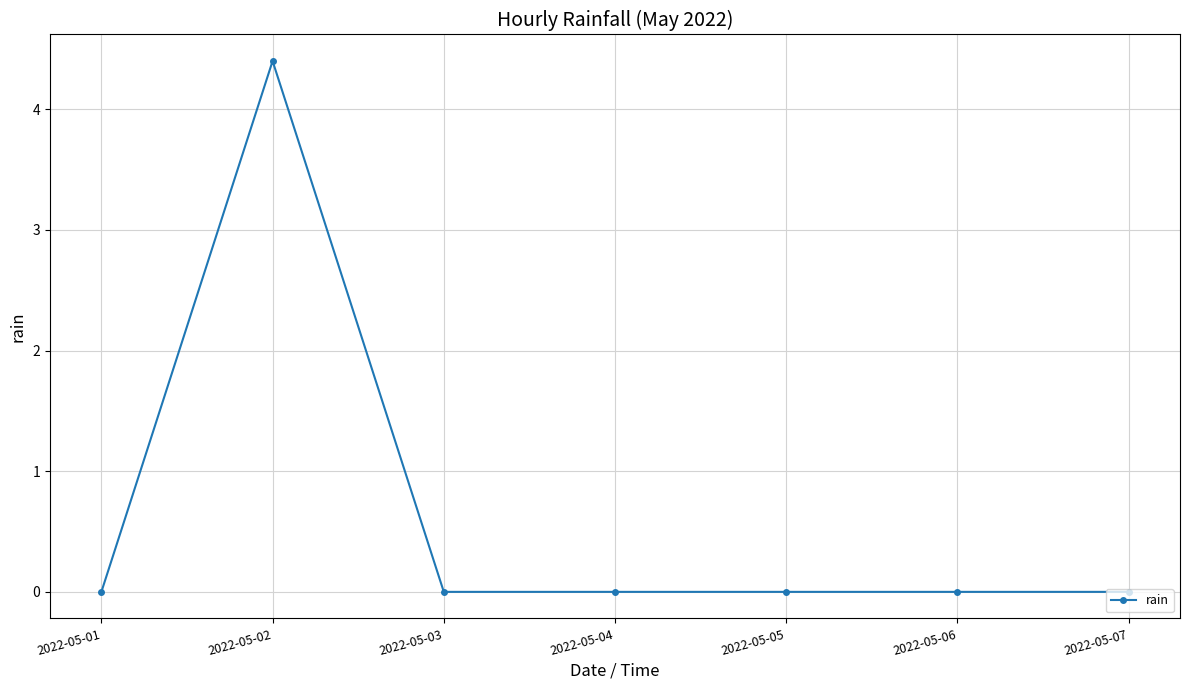

Where is the first local maximum?

2022-05-02